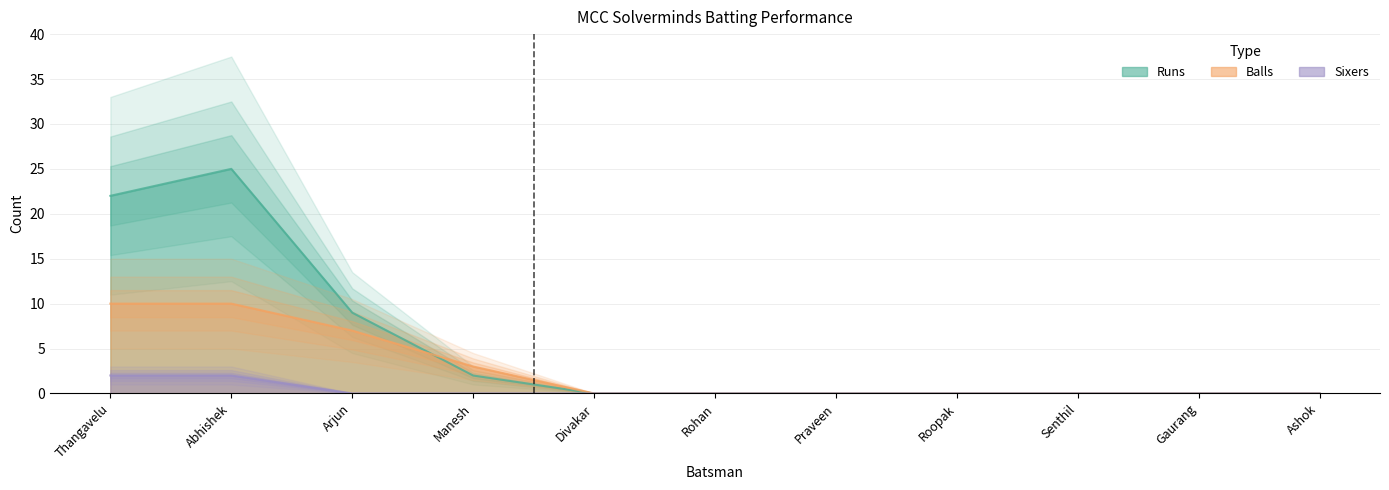

At which category is the sum across all series the highest?

Abhishek